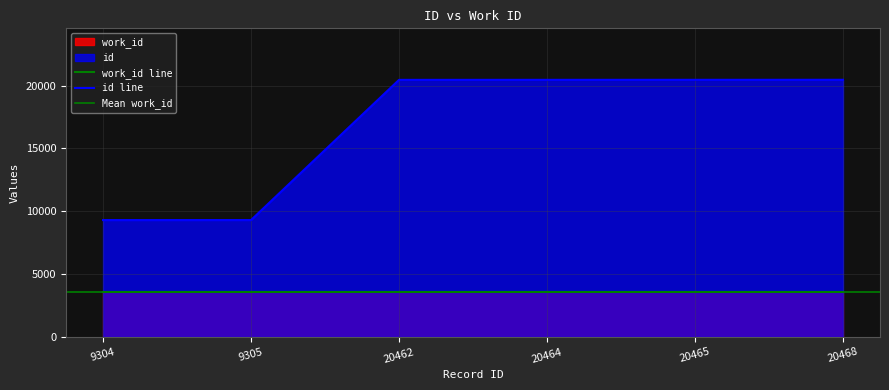

Count the number of values greater than 20464.

2